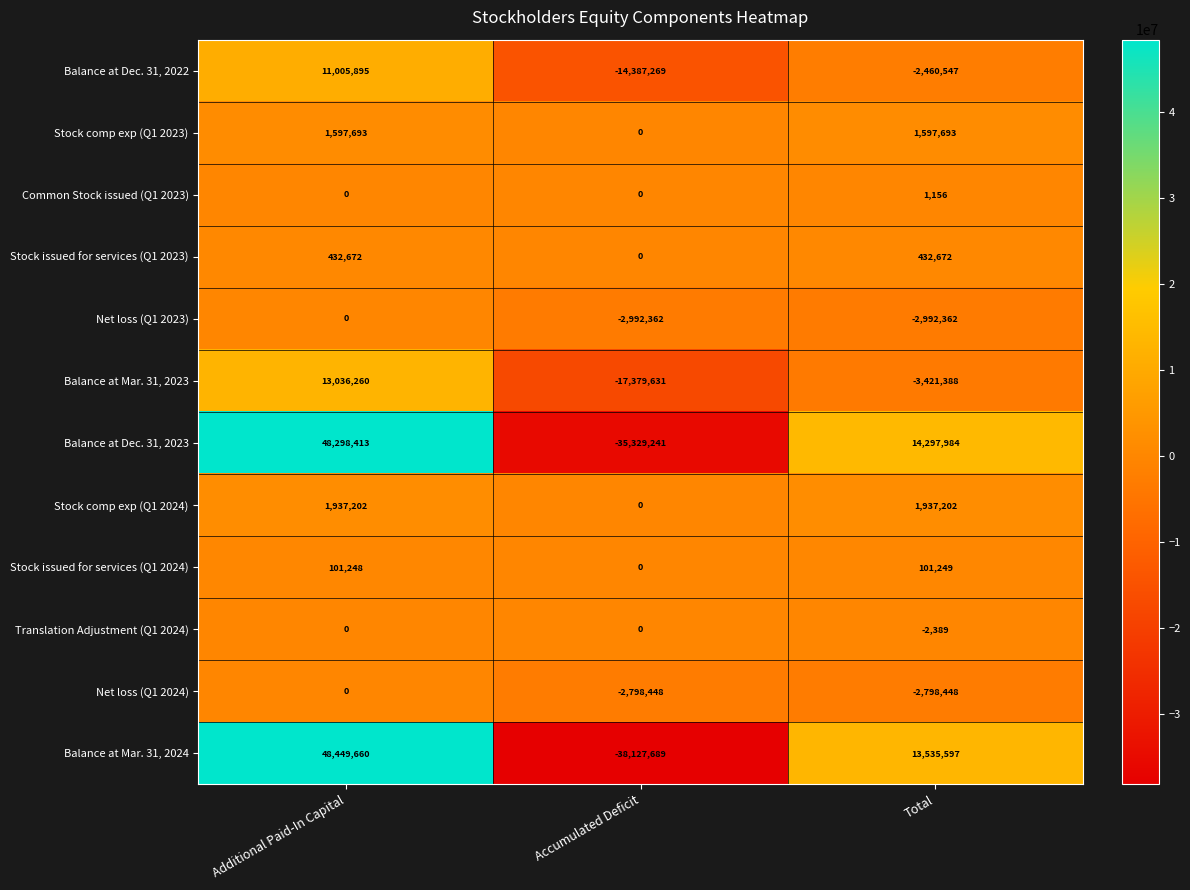

What is the approximate value of Stock comp exp (Q1 2024) at Total?

1937202